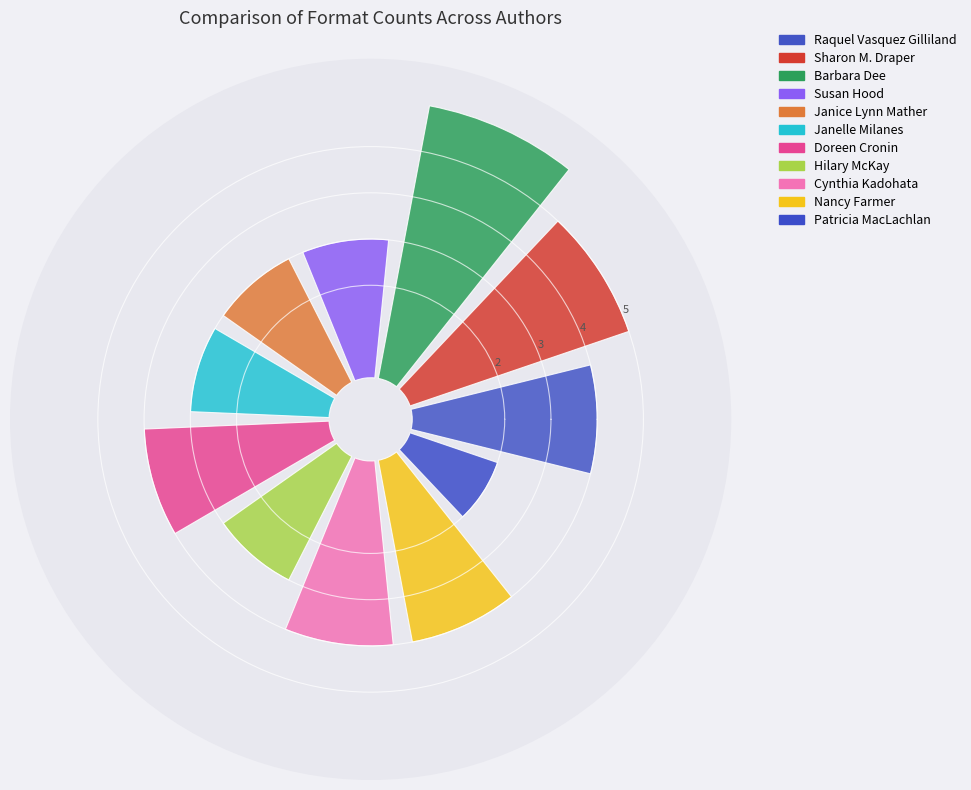

To the nearest percent, what is the difference between the largest and smallest slice percentages?

10%